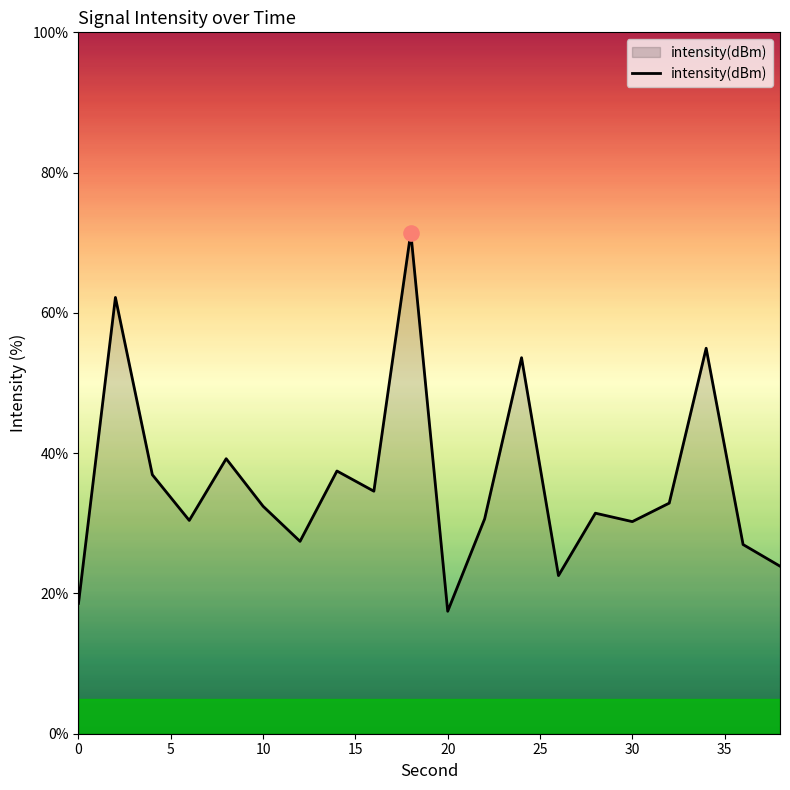

What is the difference between the maximum and minimum values?

54.0